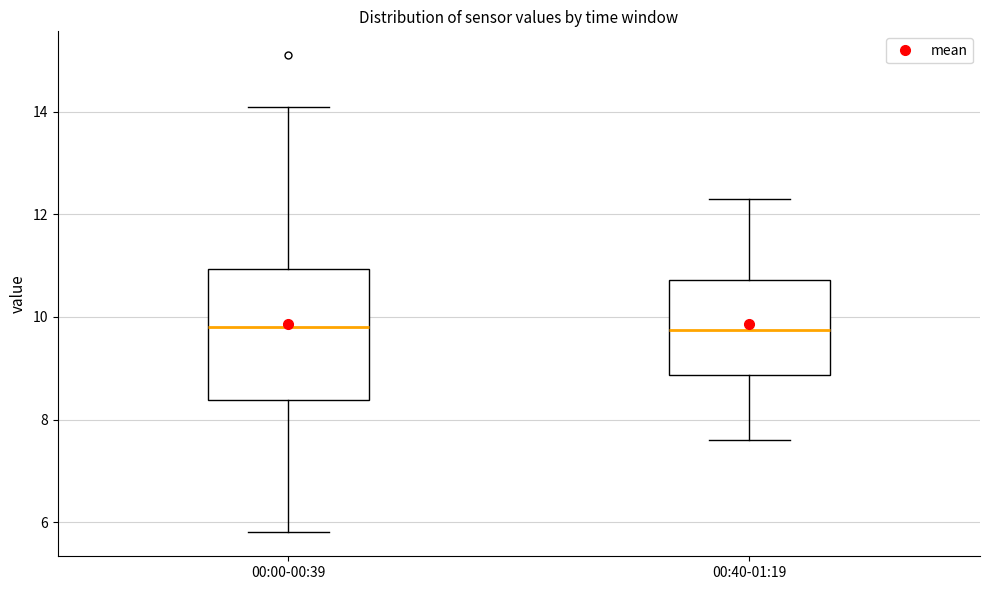

Comparing the boxes themselves (not the whiskers), which one is the tallest?

00:00-00:39